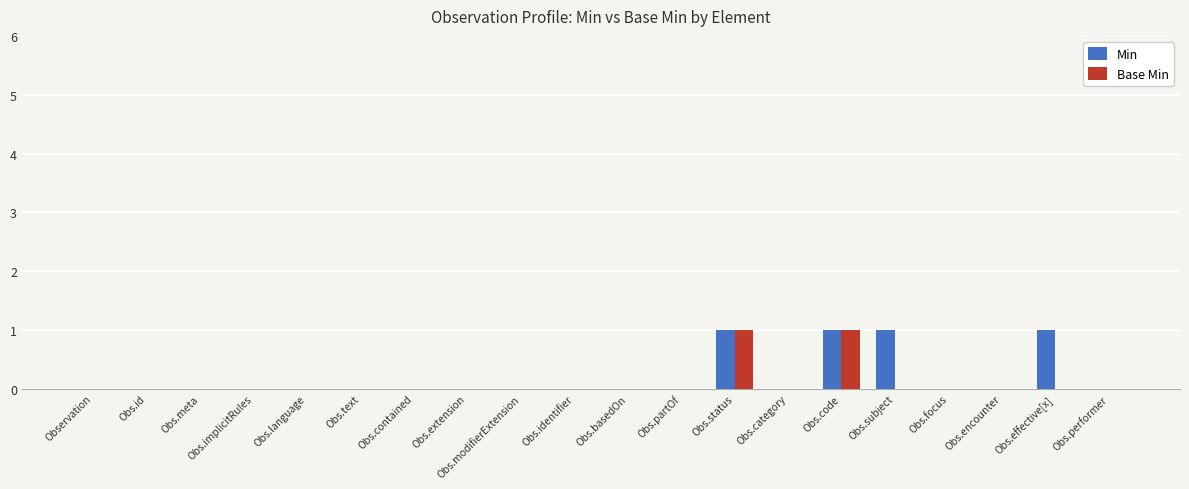

Is the value of Base Min at Obs.encounter greater than the value of Min at Obs.subject?

No